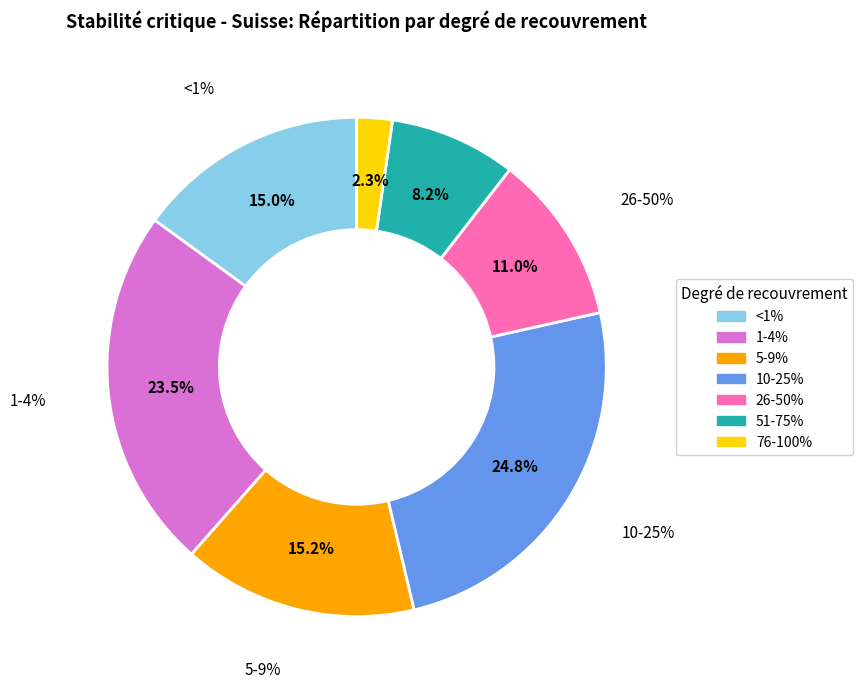

To the nearest percent, what is the combined percentage of <1% and 5-9%?

30%